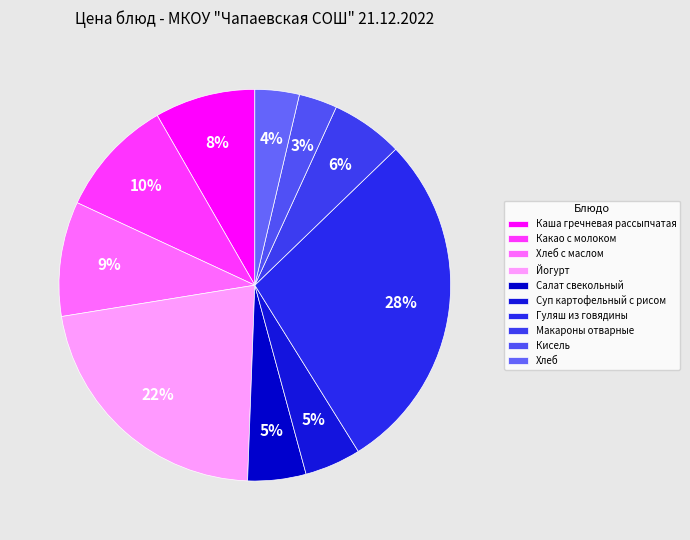

How many slices are in this pie chart?

10